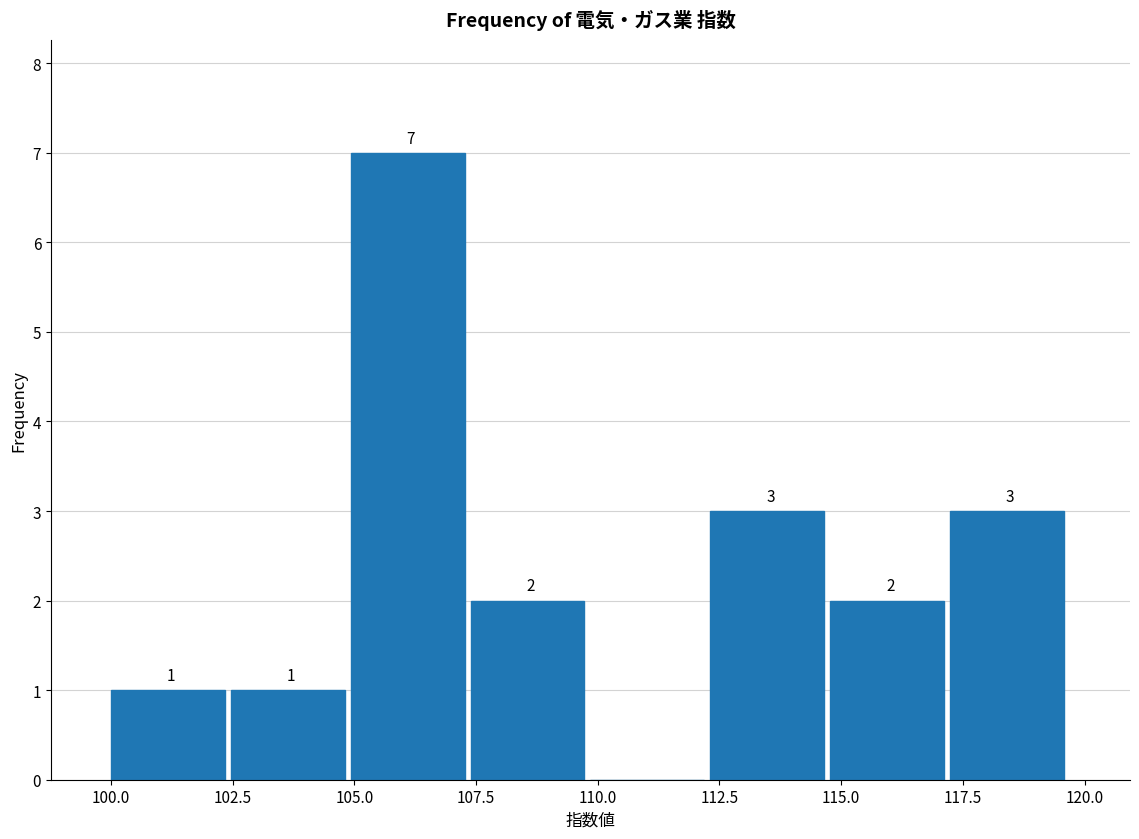

Which range on the x-axis has the tallest bar?

105.0 to 107.5